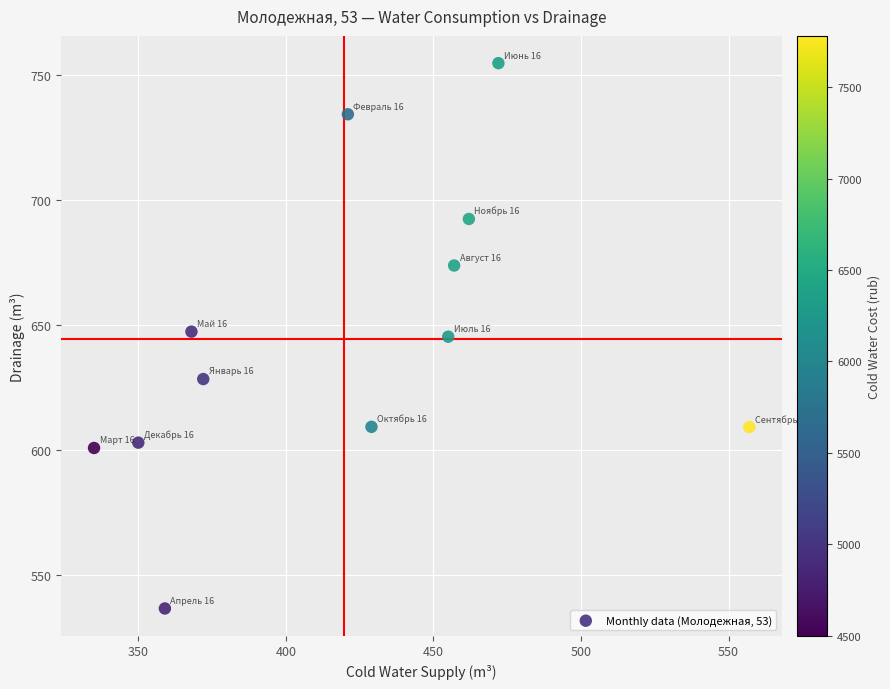

What is the average X value?

419.8